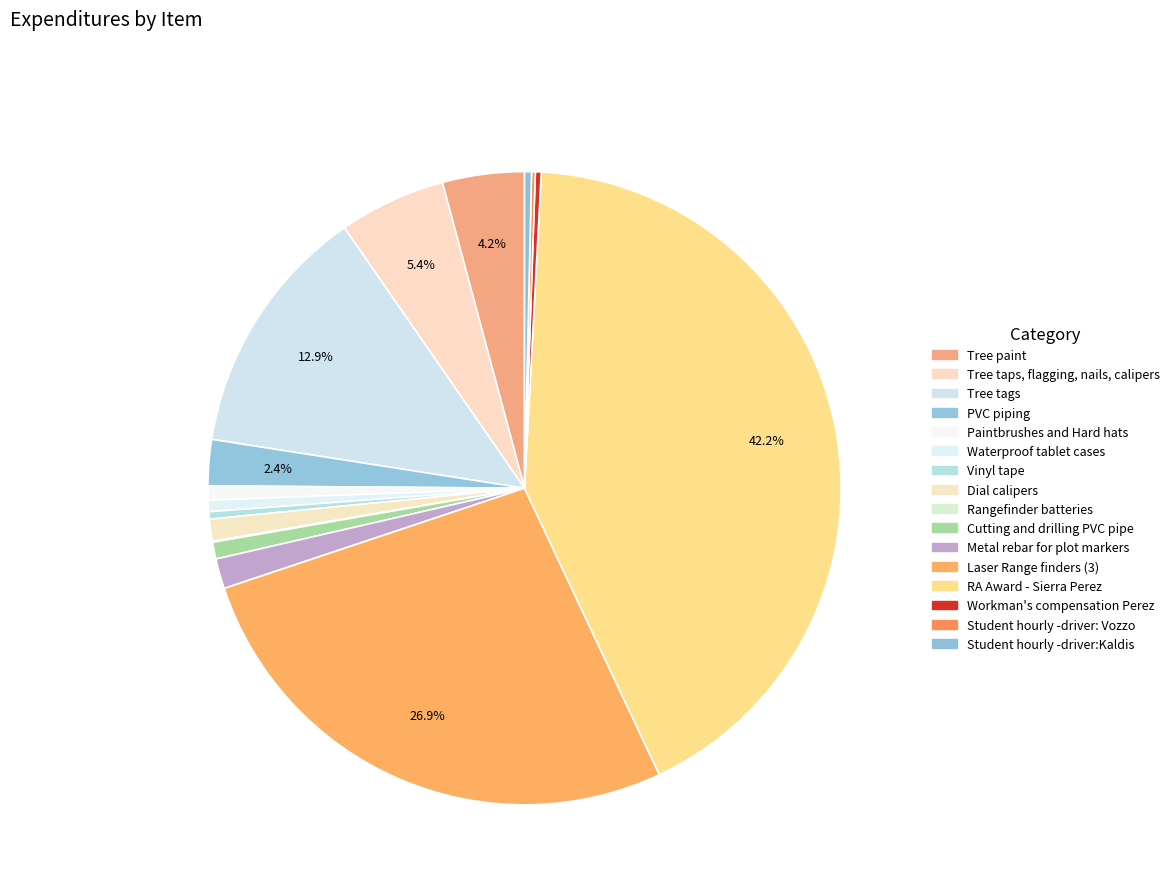

To the nearest percent, what percentage of the pie is Laser Range finders (3)?

27%